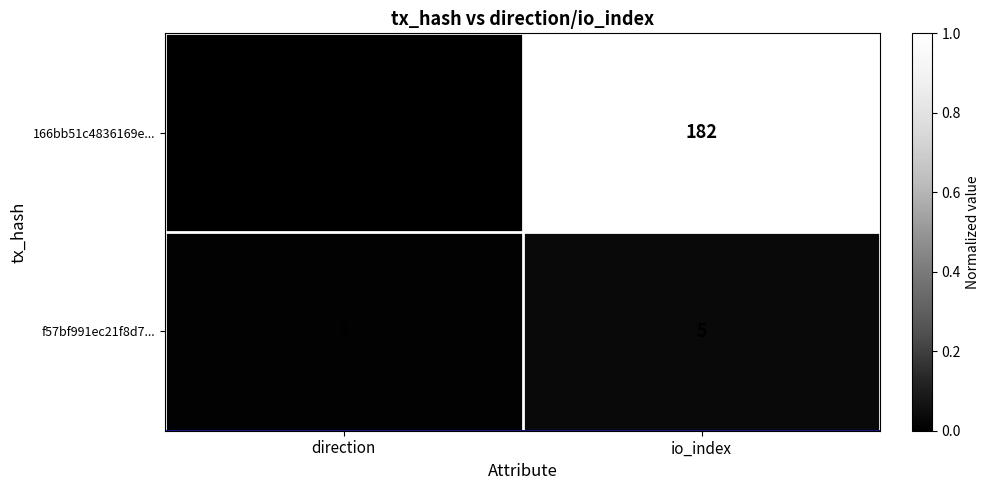

What is the difference between the maximum and minimum values in the 166bb51c4836169e... series?

183